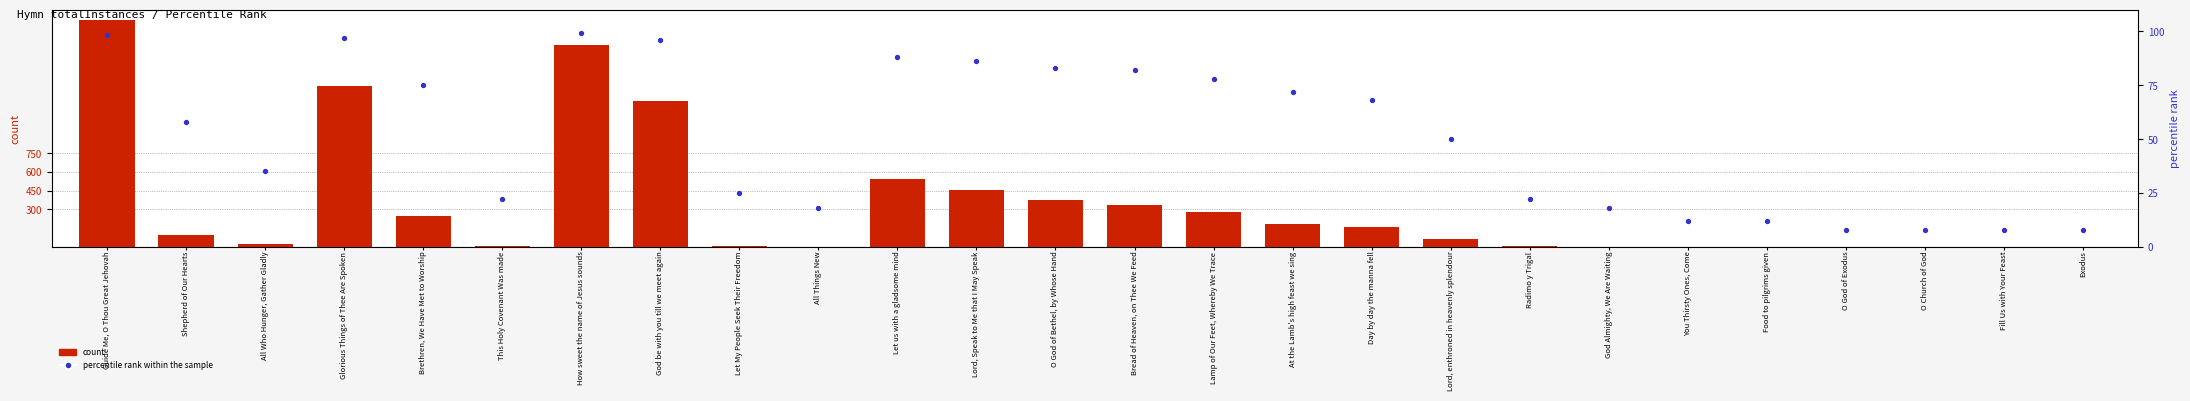

Which series reaches the minimum Y coordinate?

count